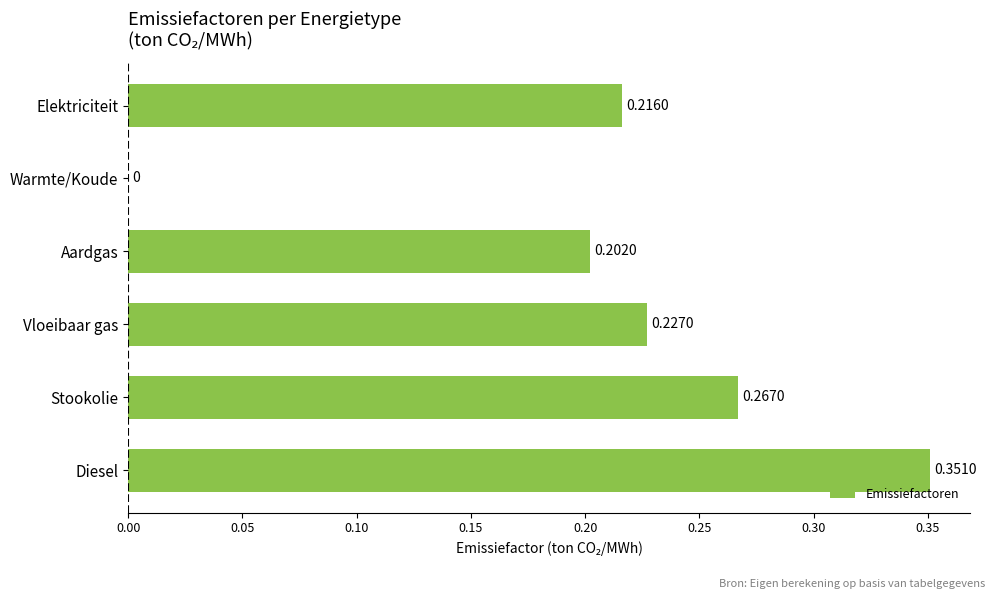

Where is the data nearest to the value 0?

Warmte/Koude